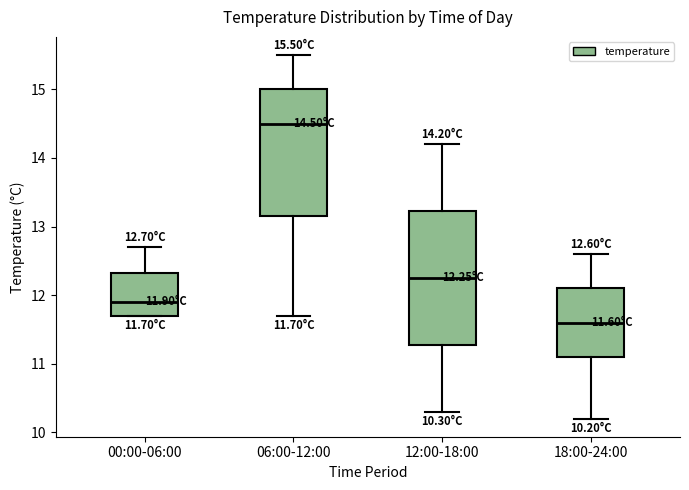

Which box has the lowest median line?

18:00-24:00